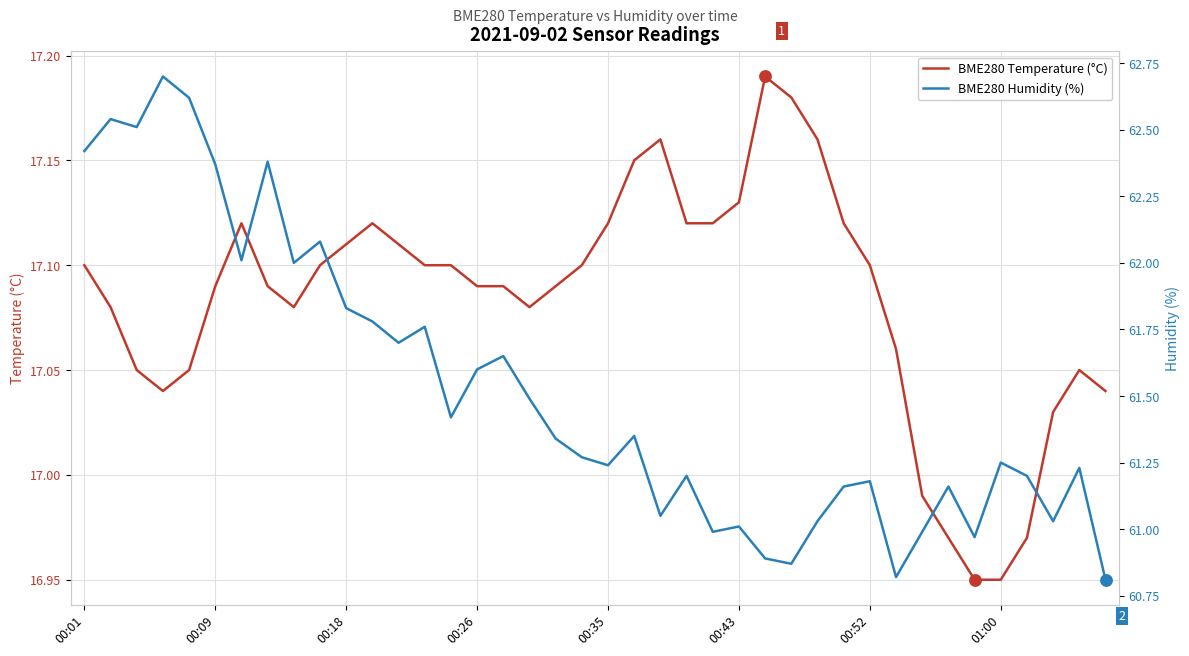

Is the value of BME280 Humidity (%) at 33 greater than the value of BME280 Temperature (°C) at 19?

Yes